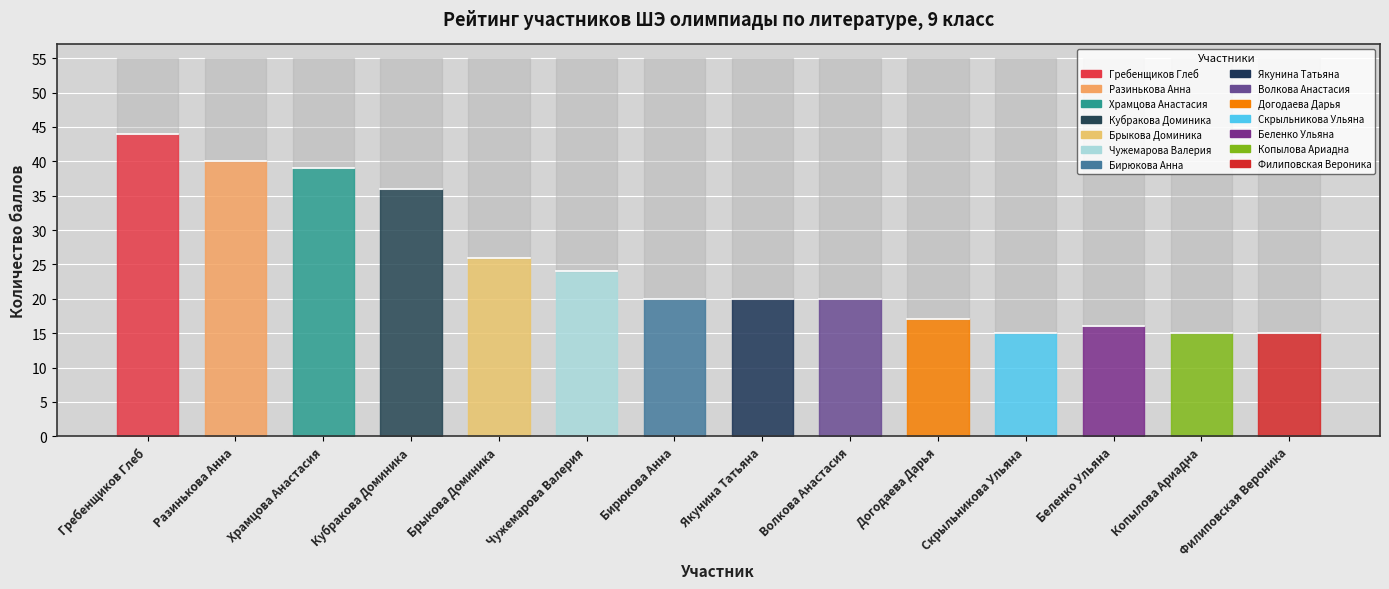

Reading right to left, extract all data points from this chart.

Филиповская Вероника=15	Копылова Ариадна=15	Беленко Ульяна=16	Скрыльникова Ульяна=15	Догодаева Дарья=17	Волкова Анастасия=20	Якунина Татьяна=20	Бирюкова Анна=20	Чужемарова Валерия=24	Брыкова Доминика=26	Кубракова Доминика=36	Храмцова Анастасия=39	Разинькова Анна=40	Гребенщиков Глеб=44